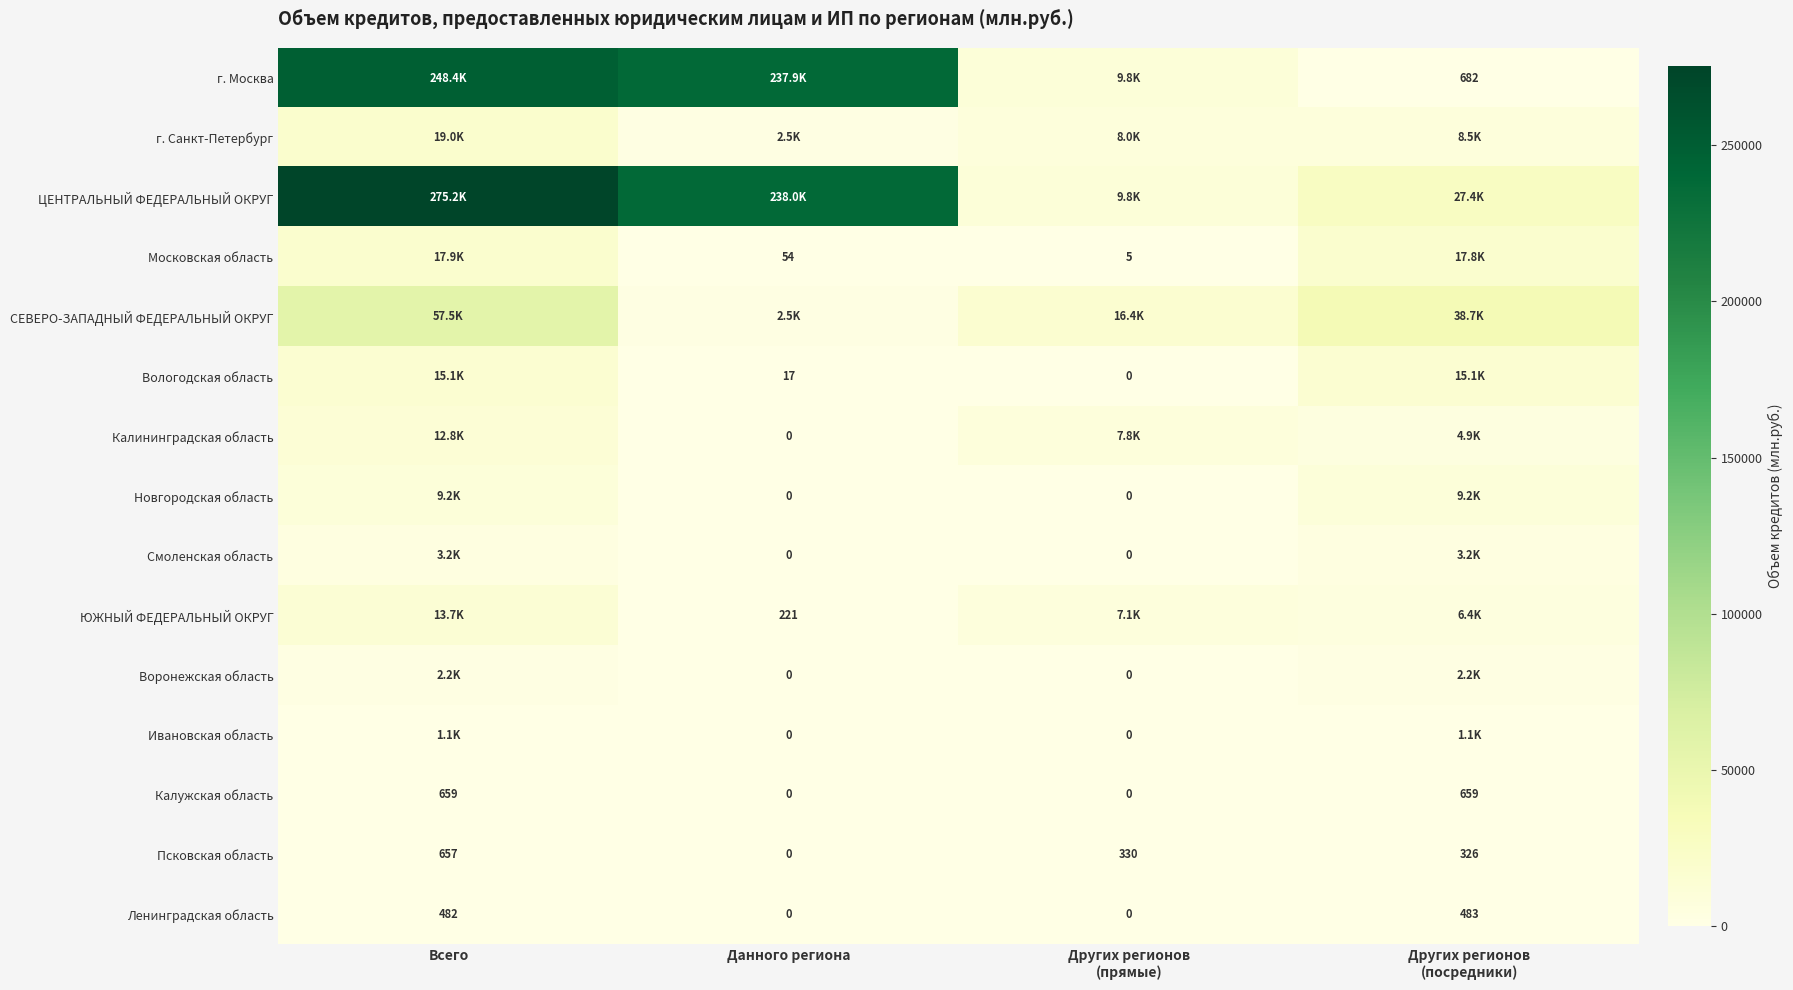

Count the Калужская область values in the range 0 to 659.

4